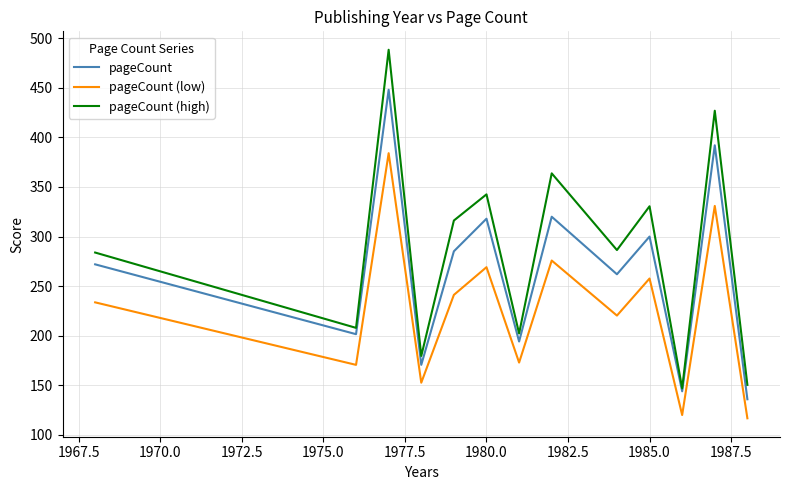

What is the maximum value for pageCount?

448.0